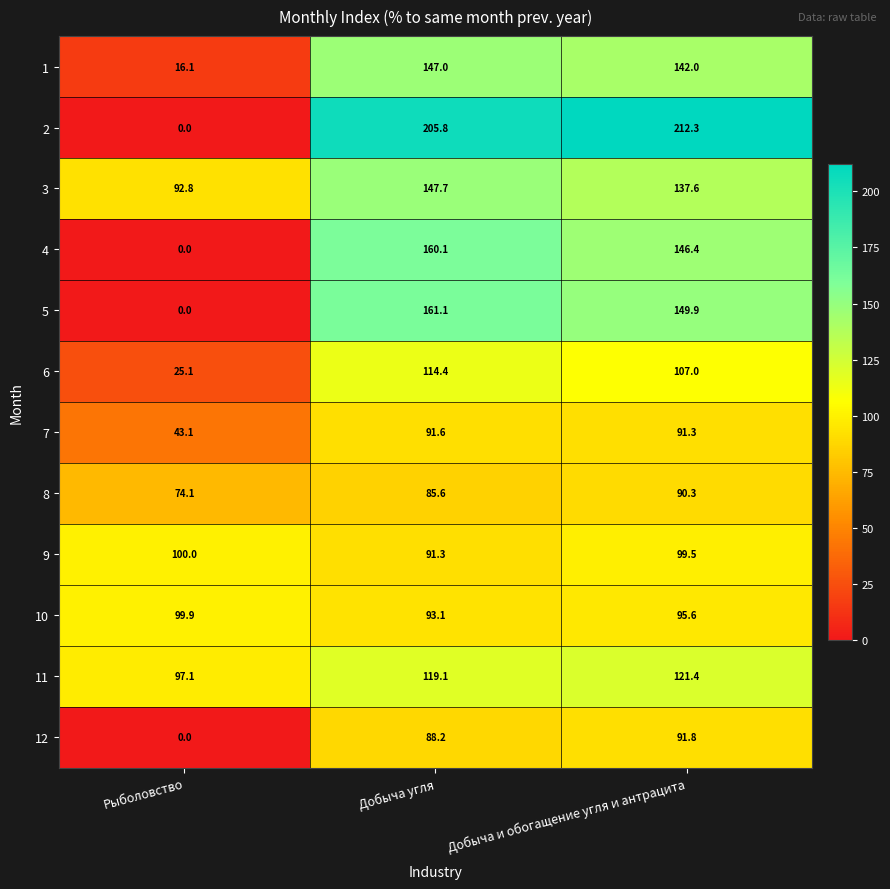

The value of 4 at Рыболовство is -106.9. True or false?

False